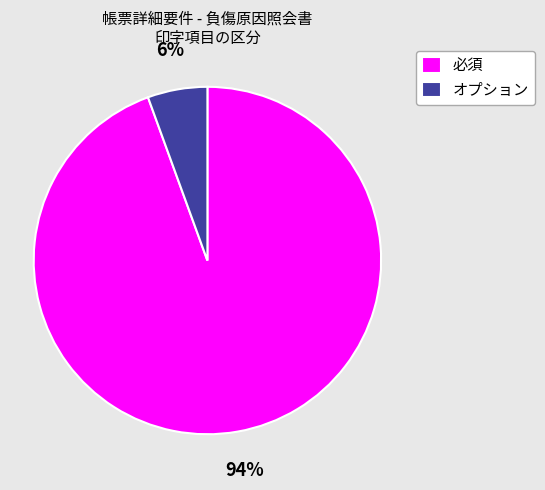

How many segments does this pie chart have?

2